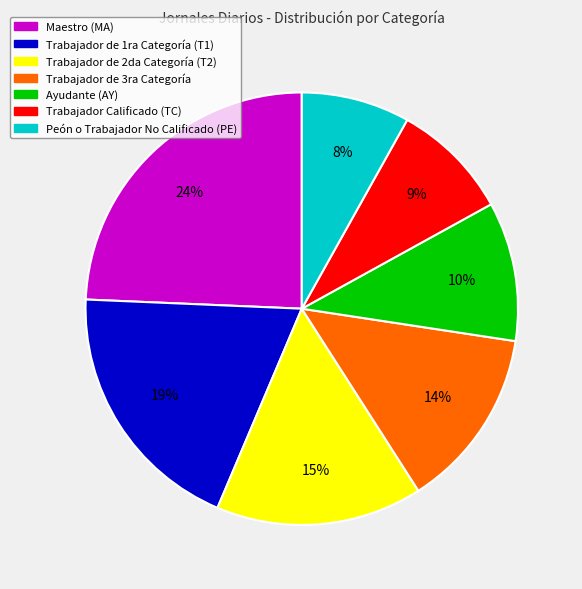

Which category has the smallest portion of the pie?

Peón o Trabajador No Calificado (PE)